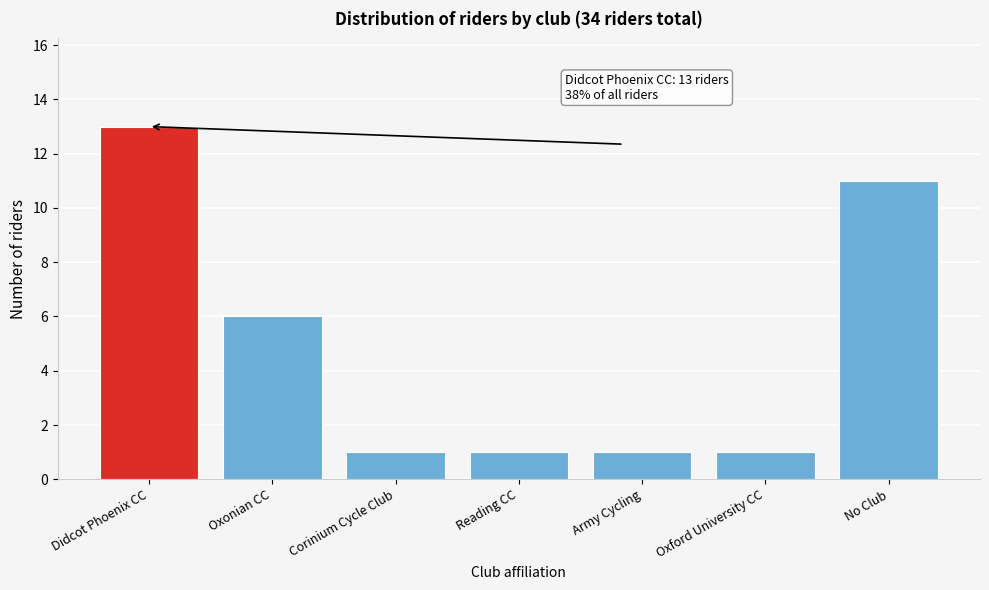

Reading left to right, what are all the values shown in this chart?

Didcot Phoenix CC=13	Oxonian CC=6	Corinium Cycle Club=1	Reading CC=1	Army Cycling=1	Oxford University CC=1	No Club=11